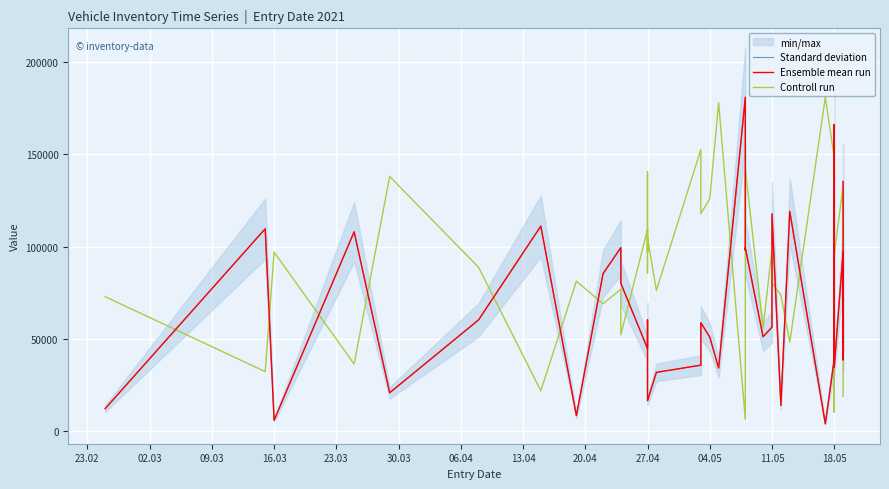

What is the difference between the maximum and second lowest values in the Ensemble mean run series?

175185.0